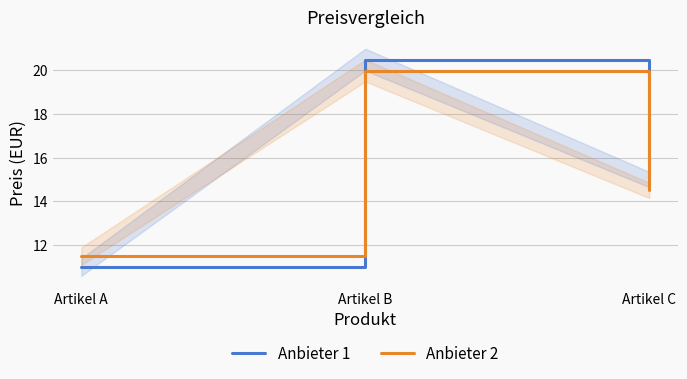

List the series in order of their overall mean, lowest first.

Anbieter 2, Anbieter 1